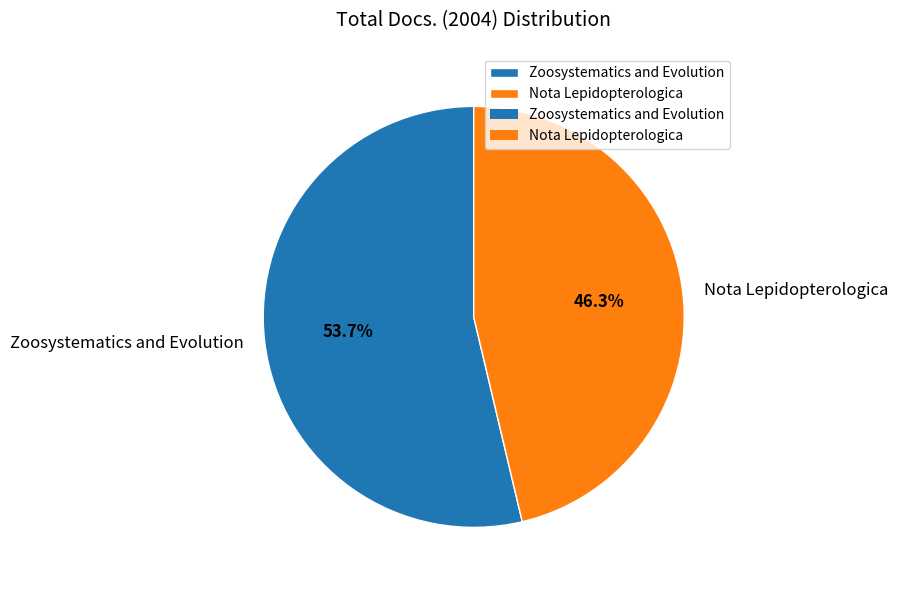

What percentage is NOT represented by Nota Lepidopterologica?

53.7%